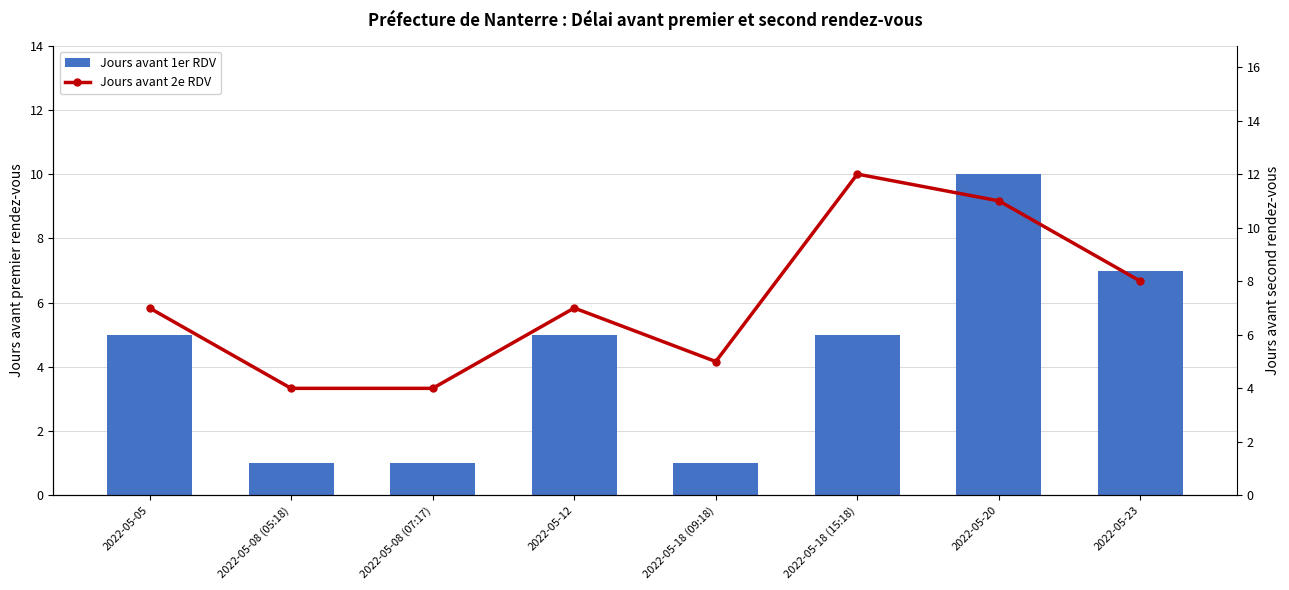

List the series in order of their overall mean, highest first.

Jours avant 2e RDV, Jours avant 1er RDV